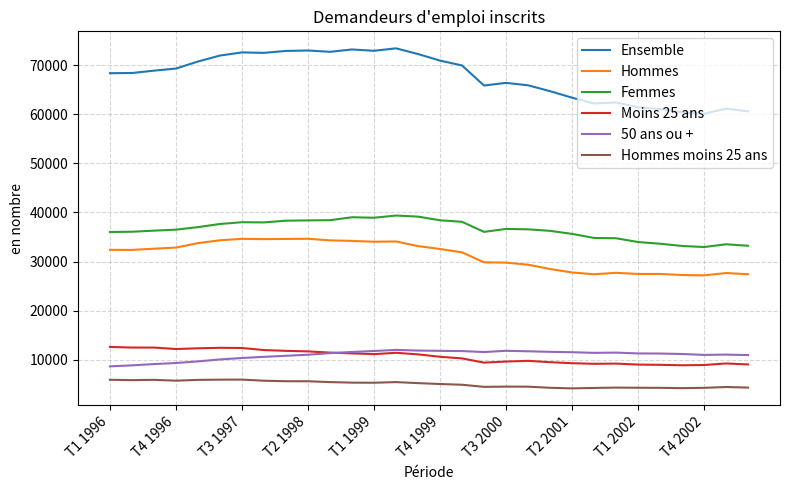

True or false: Femmes and Ensemble intersect in this chart.

False